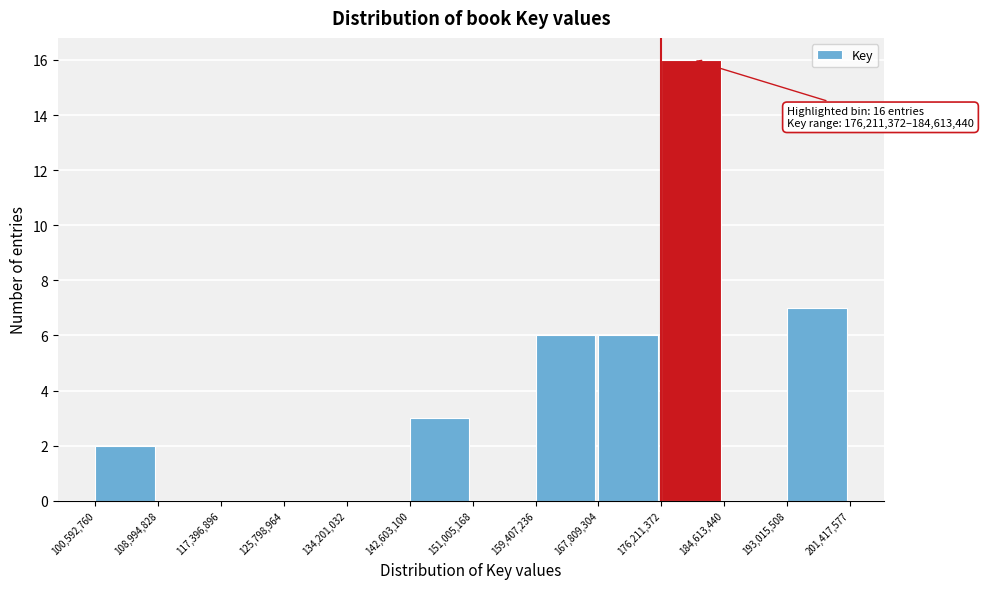

Which range on the x-axis has the tallest bar?

176,211,372 to 184,613,440